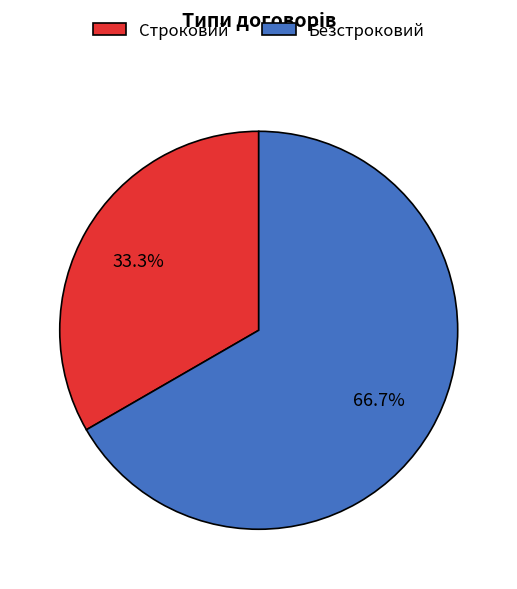

To the nearest percent, what portion does Безстроковий represent?

67%